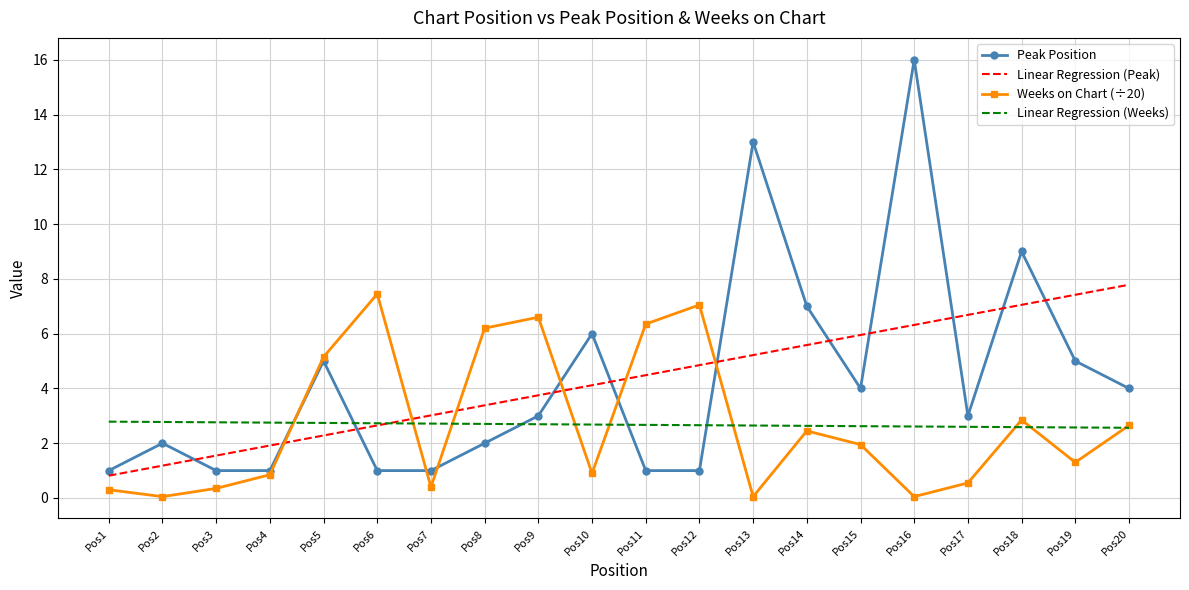

Where does the Peak Position series first go above 3?

Pos5